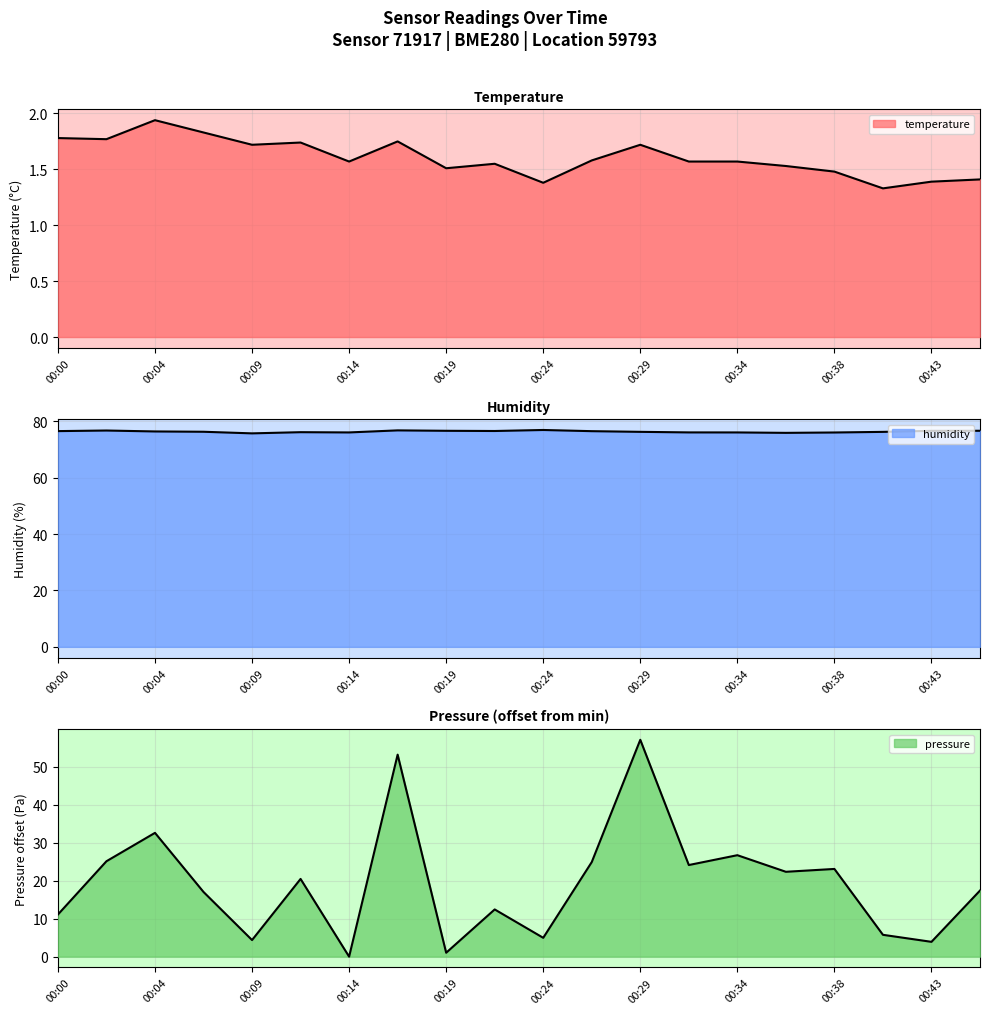

True or false: pressure and humidity cross at least once.

False